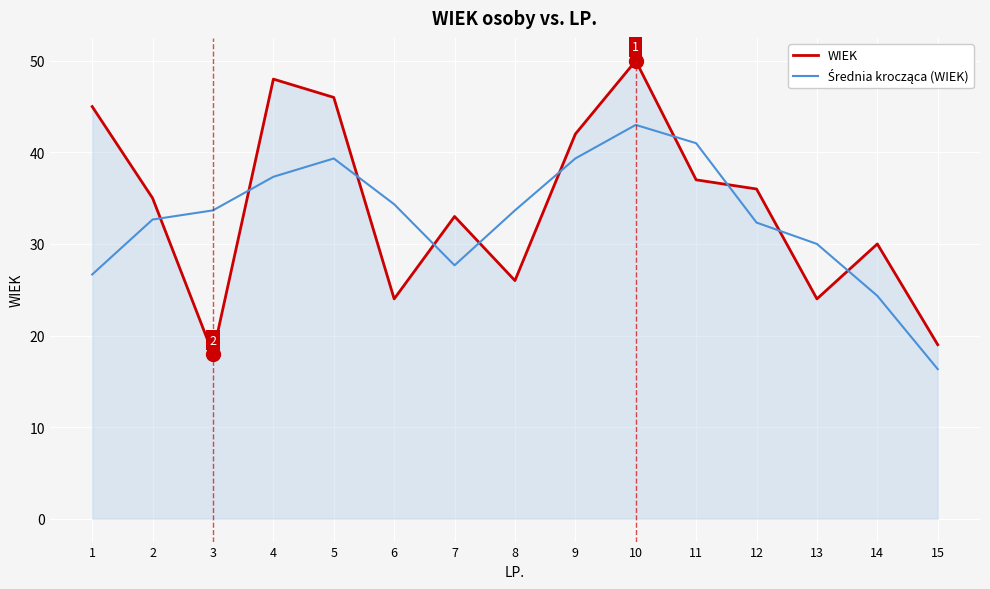

What is the spread (max minus min) of values at 6?

10.3